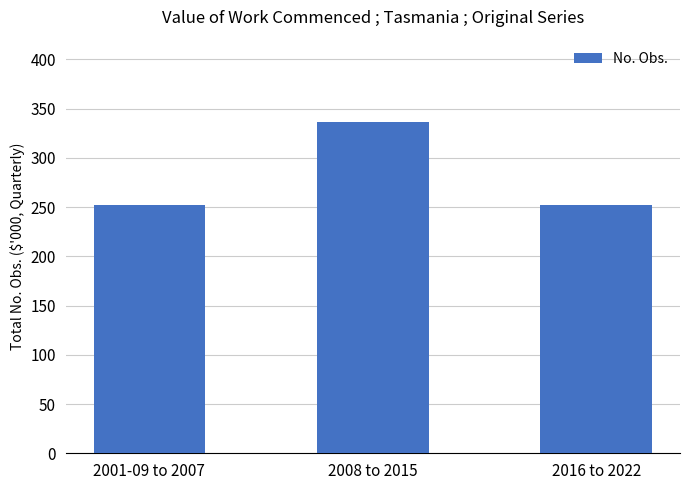

What is the sum of the values at 2016 to 2022 and 2001-09 to 2007?

504